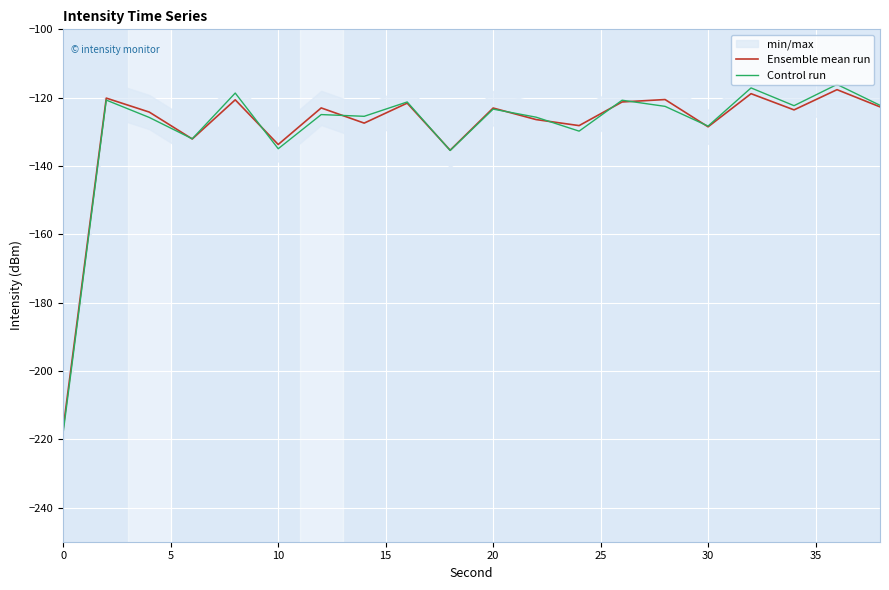

Count the number of categories in the chart.

20